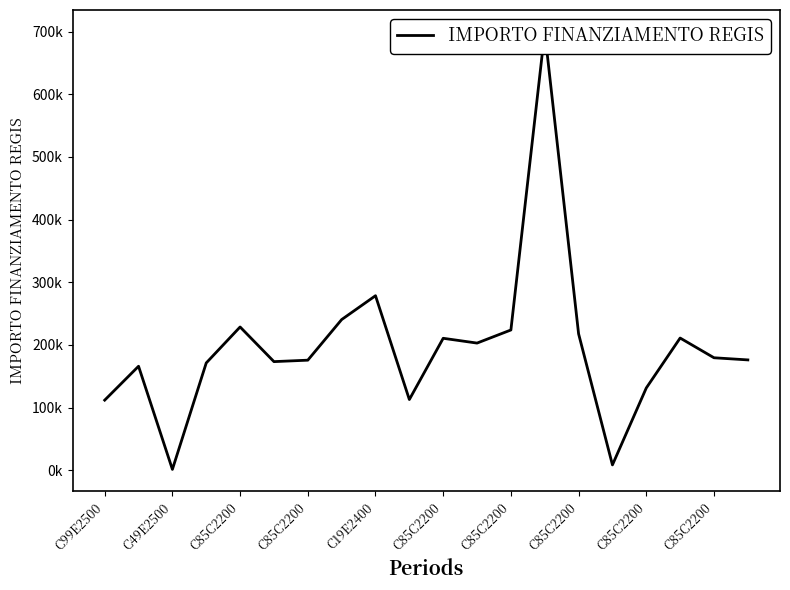

Reading left to right, transcribe all the data shown in this chart.

111760.0	165869.6	1200.0	171177.7	228592.8	173263.3	175568.4	240397.6	278493.2	112730.4	210514.6	202864.8	223771.4	699734.4	217613.5	8377.6	131200.0	210913.7	179420.1	176000.4